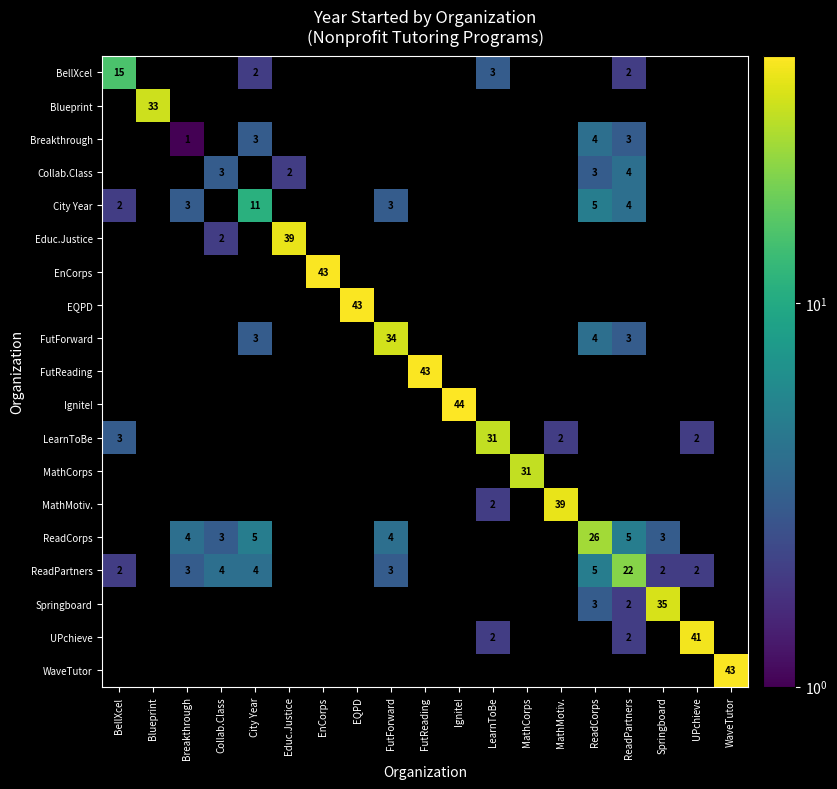

Is it true that ReadPartners equals 5 at ReadCorps?

True